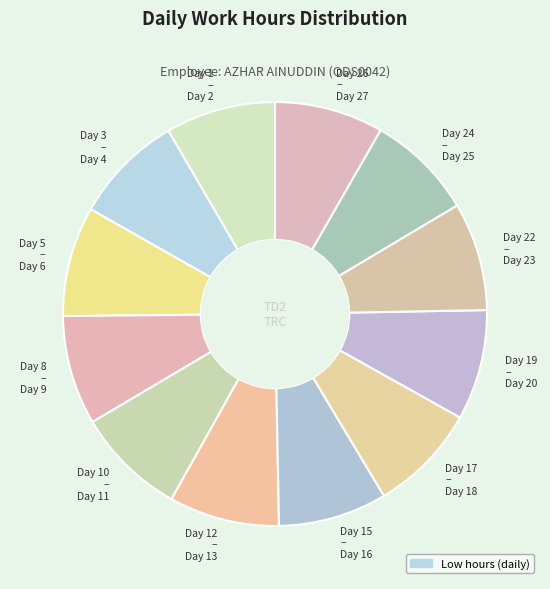

Is there any slice that represents more than half of the pie?

No